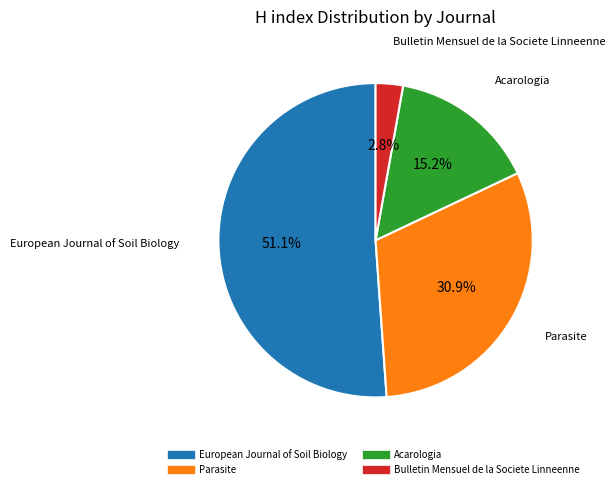

Rank the categories by value from lowest to highest.

Bulletin Mensuel de la Societe Linneenne, Acarologia, Parasite, European Journal of Soil Biology